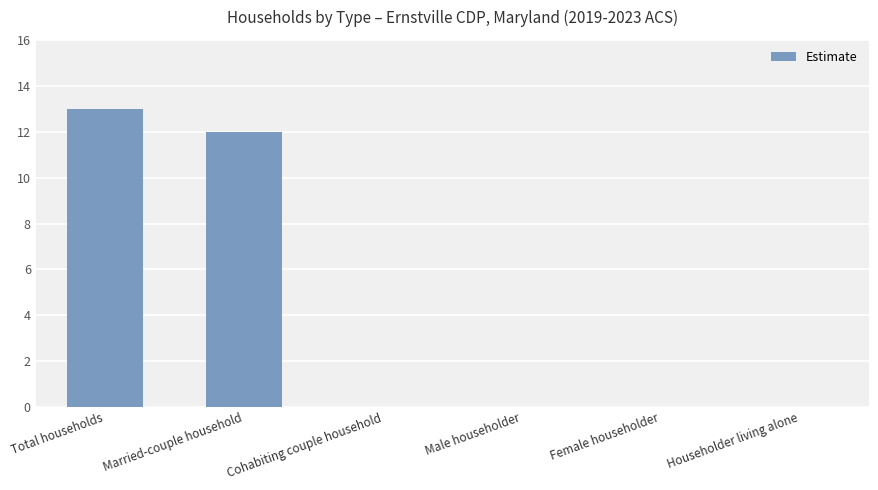

Reading right to left, transcribe all the data shown in this chart.

0	0	0	0	12	13